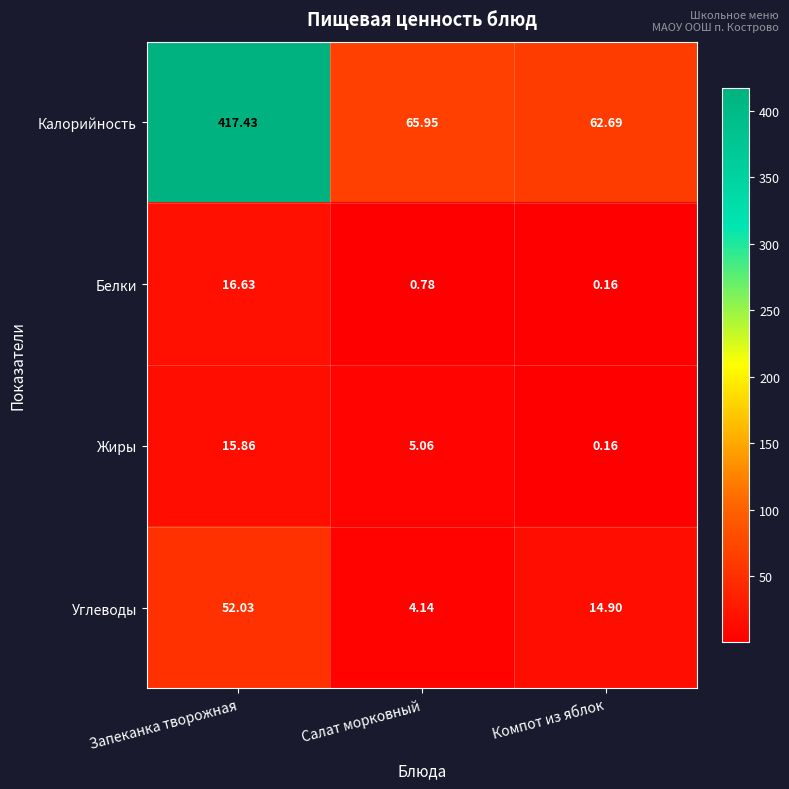

At which label does Белки reach its minimum?

Компот из яблок